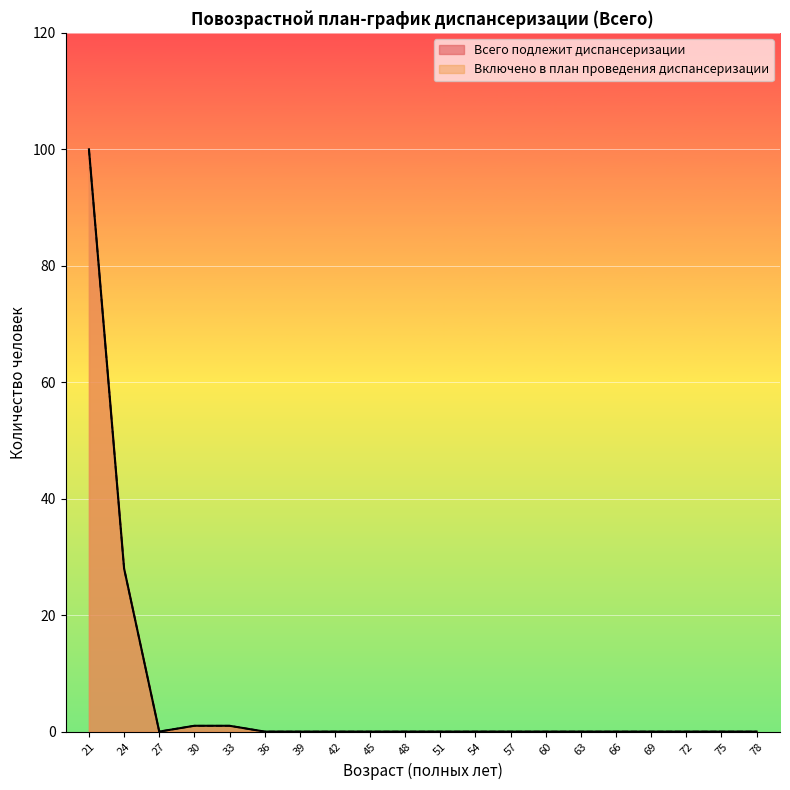

At how many categories does at least one series exceed 36?

1